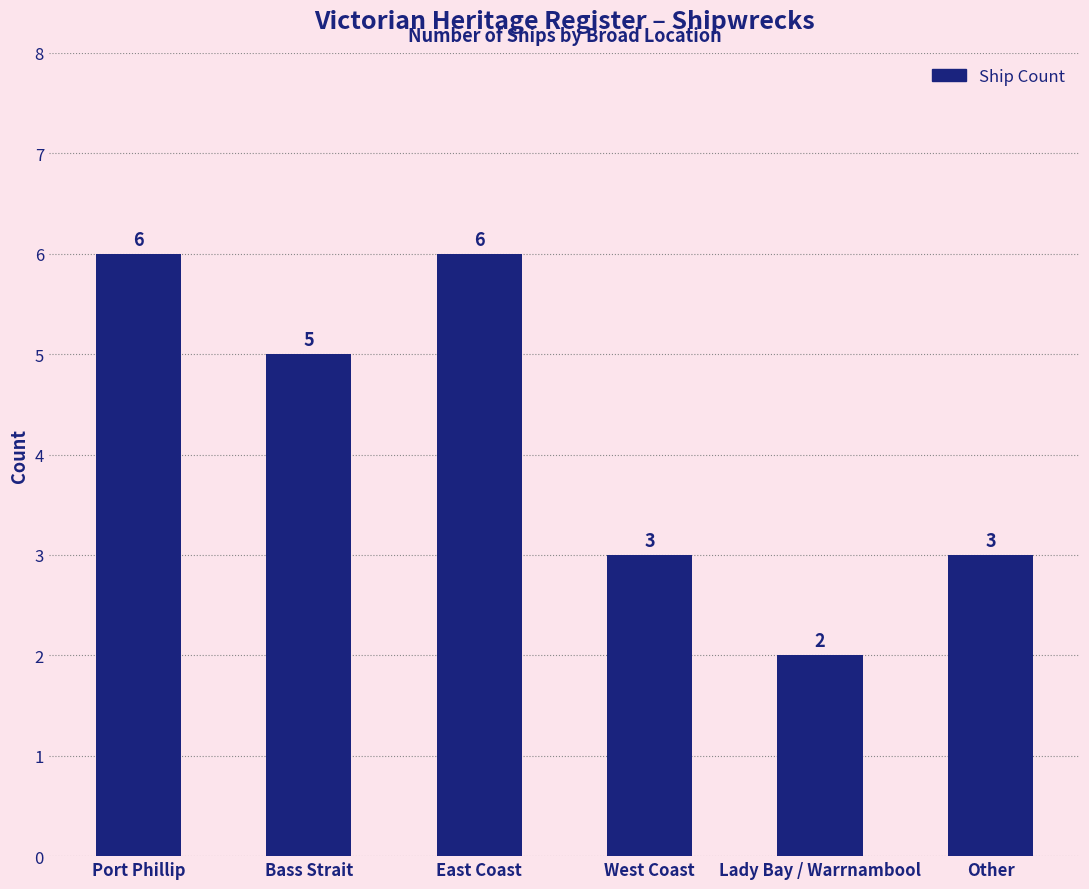

How many values are between 3 and 6?

5